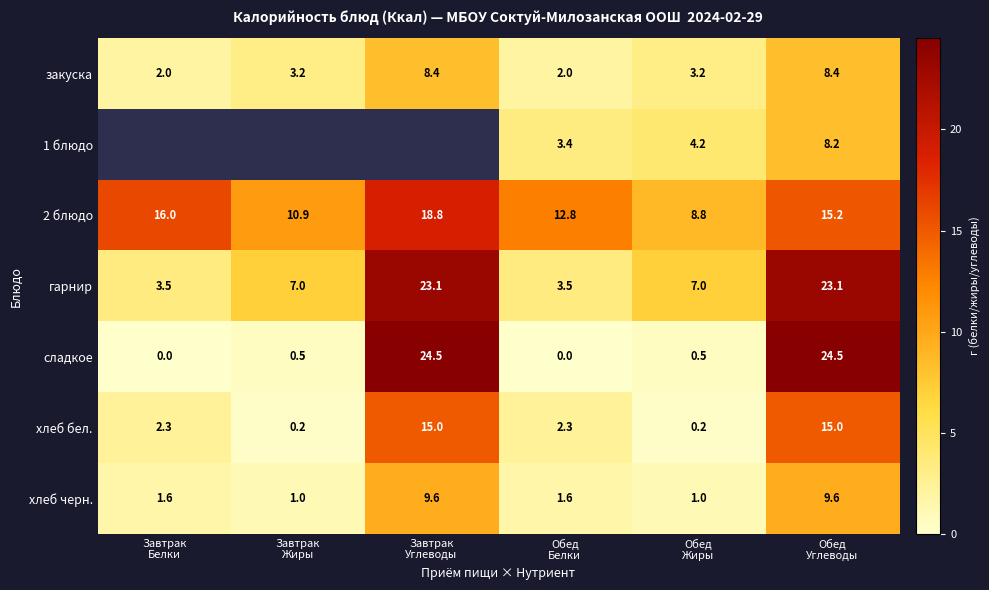

At which category does the chart reach its peak across all series?

Завтрак
Углеводы